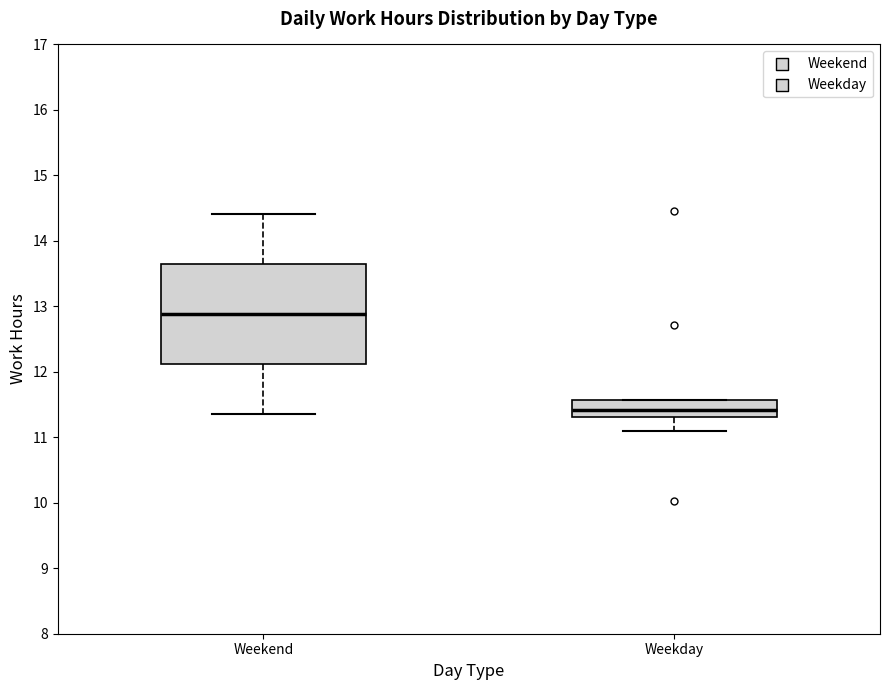

Reading left to right, transcribe this box plot: for each box, give where its median line is, the range the box spans, and where its two whiskers end, as read against the y-axis. The values are not printed on the chart, so give them approximately, as read against the axis.

Weekend: median 12.9, box 12.1 to 13.6, whiskers 11.4 to 14.4
Weekday: median 11.4, box 11.3 to 11.6, whiskers 11.1 to 11.6